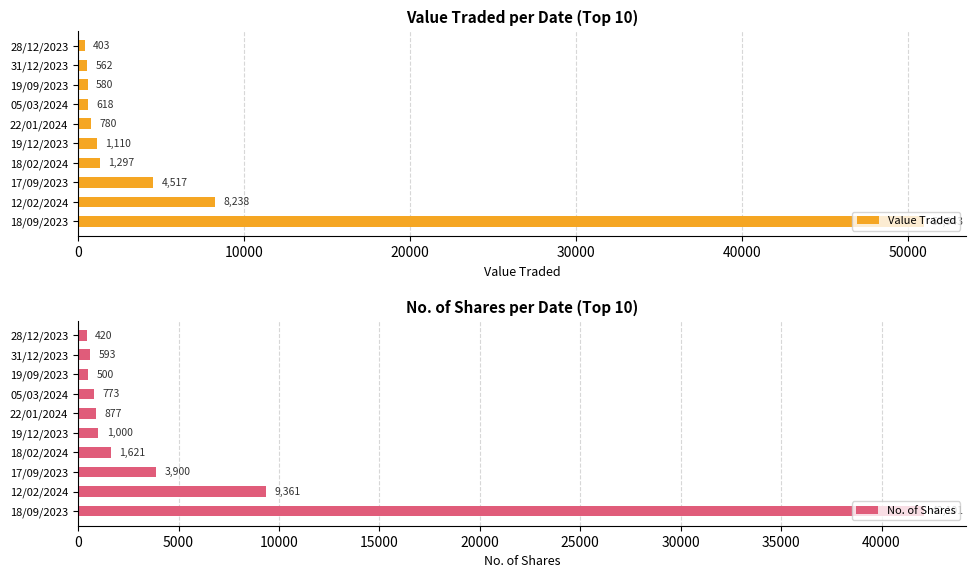

List the labels in order of Value Traded value, largest first.

18/09/2023, 12/02/2024, 17/09/2023, 18/02/2024, 19/12/2023, 22/01/2024, 05/03/2024, 19/09/2023, 31/12/2023, 28/12/2023